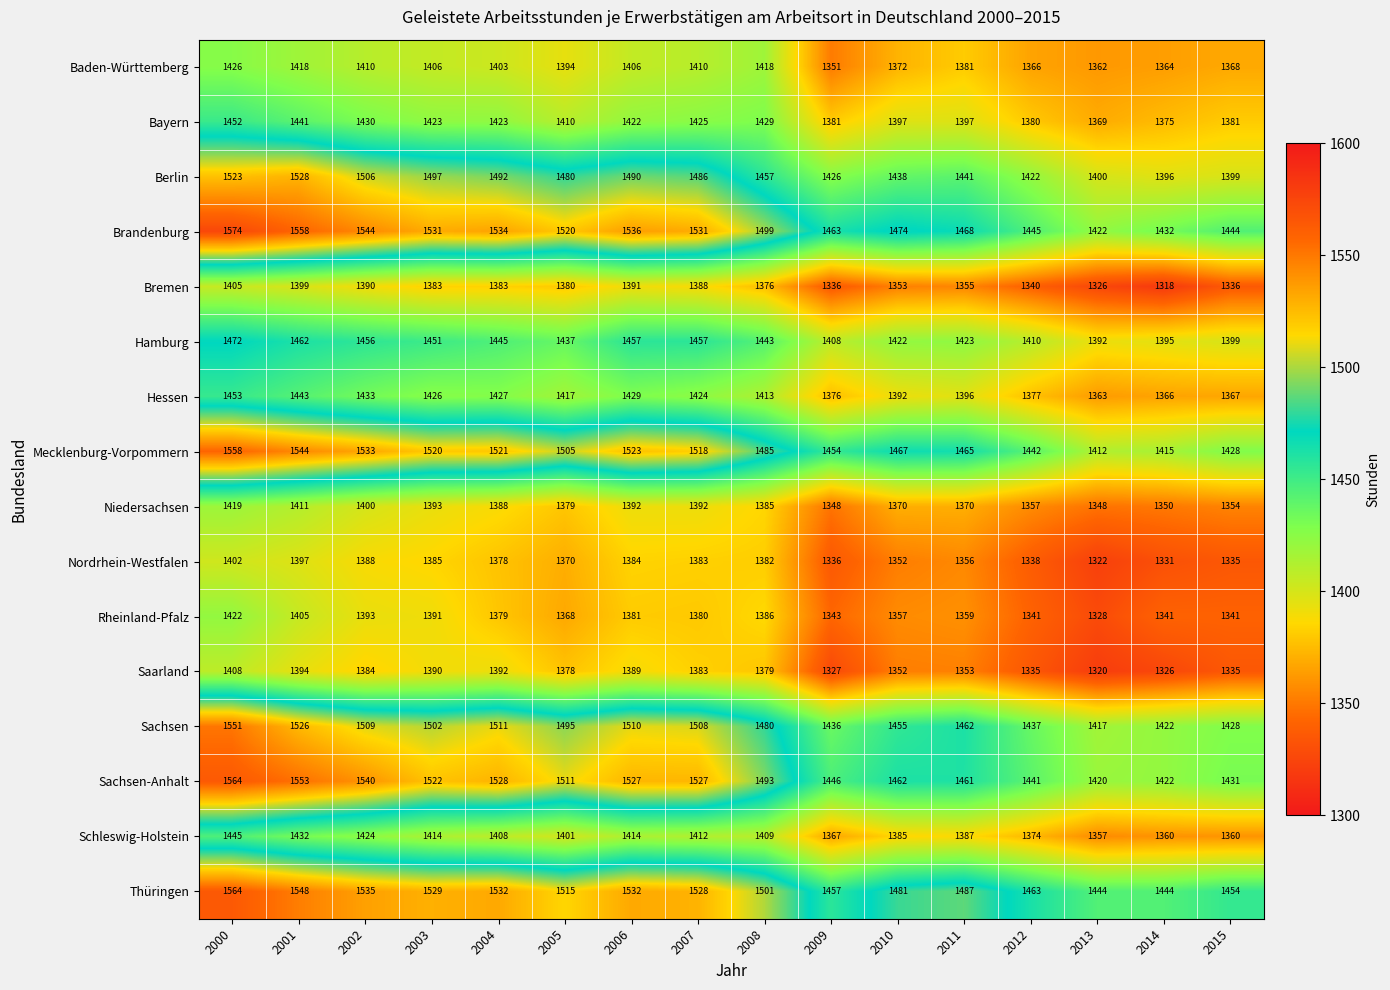

What is the total value across all series at 2009?

22255